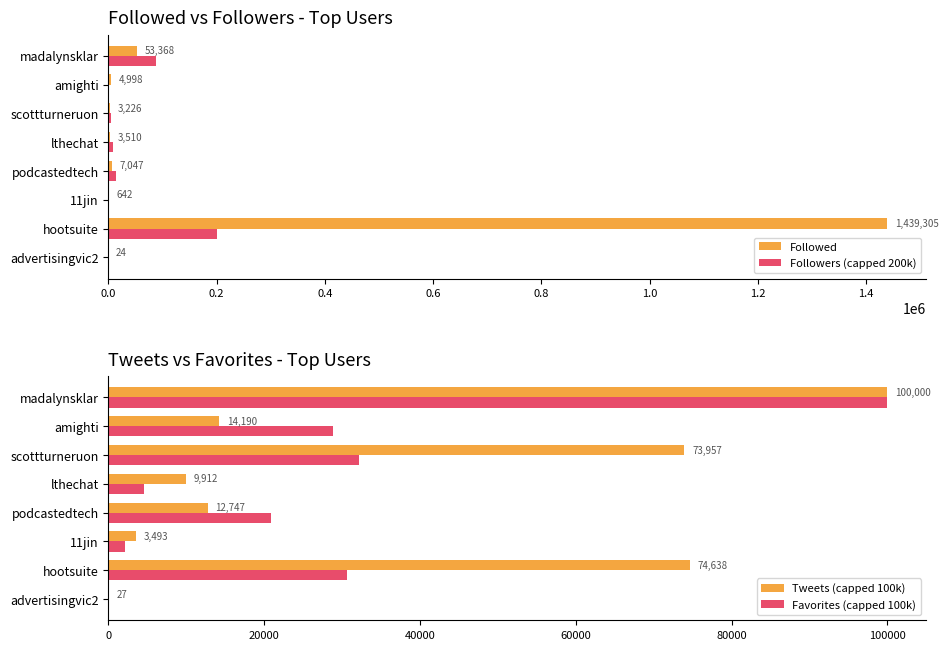

Is it true that Favorites (capped 100k) equals 47602 at amighti?

False